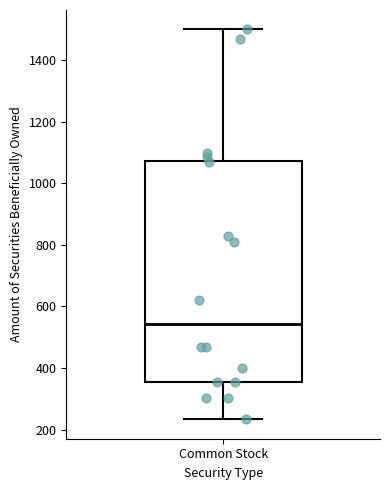

Where is the upper edge of the box for Common Stock on the y-axis? The values are not printed on the chart, so give them approximately, as read against the axis.

1080